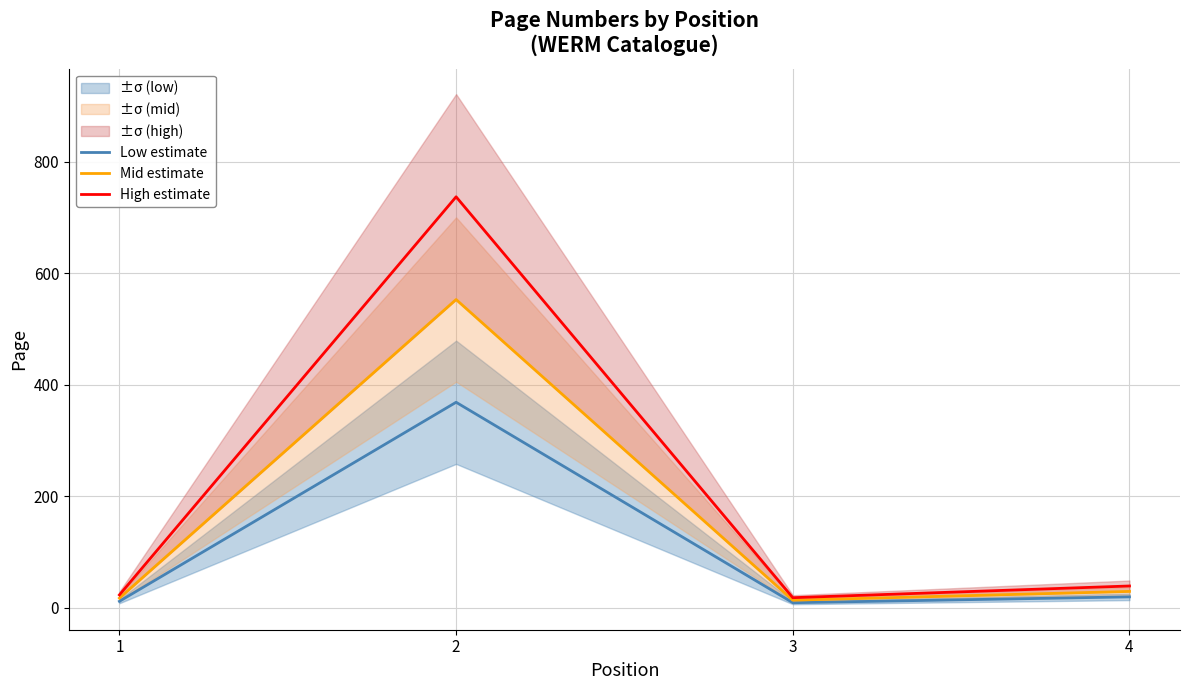

Reading left to right, extract all data points from this chart.

Low estimate: 11.5	368.5	9.0	19.5
Mid estimate: 17.2	552.8	13.5	29.2
High estimate: 23.0	737.0	18.0	39.0